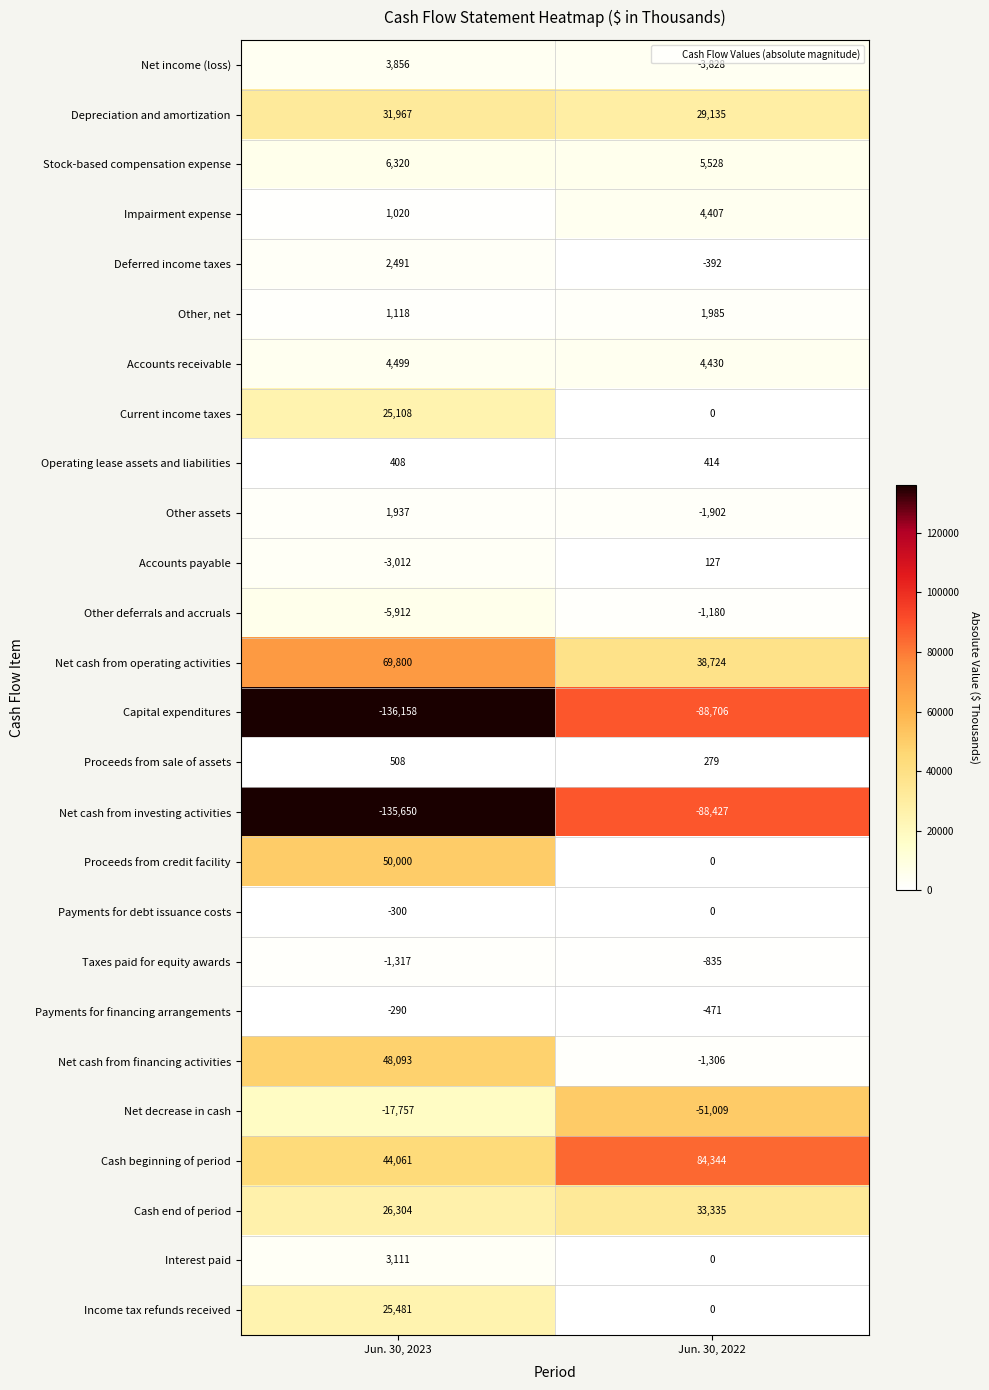

Rank the series by their maximum value, from highest to lowest.

Cash beginning of period, Net cash from operating activities, Proceeds from credit facility, Net cash from financing activities, Cash end of period, Depreciation and amortization, Income tax refunds received, Current income taxes, Stock-based compensation expense, Accounts receivable, Impairment expense, Net income (loss), Interest paid, Deferred income taxes, Other, net, Other assets, Proceeds from sale of assets, Operating lease assets and liabilities, Accounts payable, Payments for debt issuance costs, Payments for financing arrangements, Taxes paid for equity awards, Other deferrals and accruals, Net decrease in cash, Net cash from investing activities, Capital expenditures